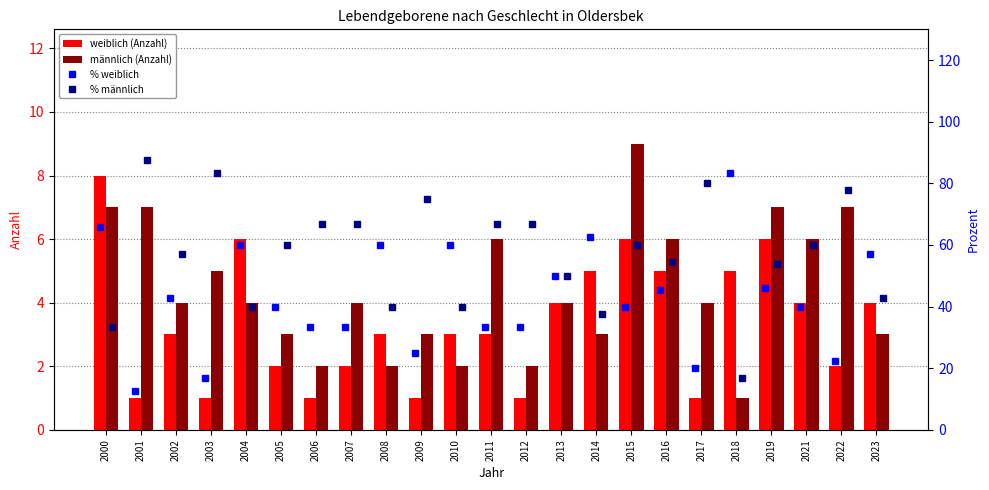

Which series has the largest range (max minus min)?

% weiblich